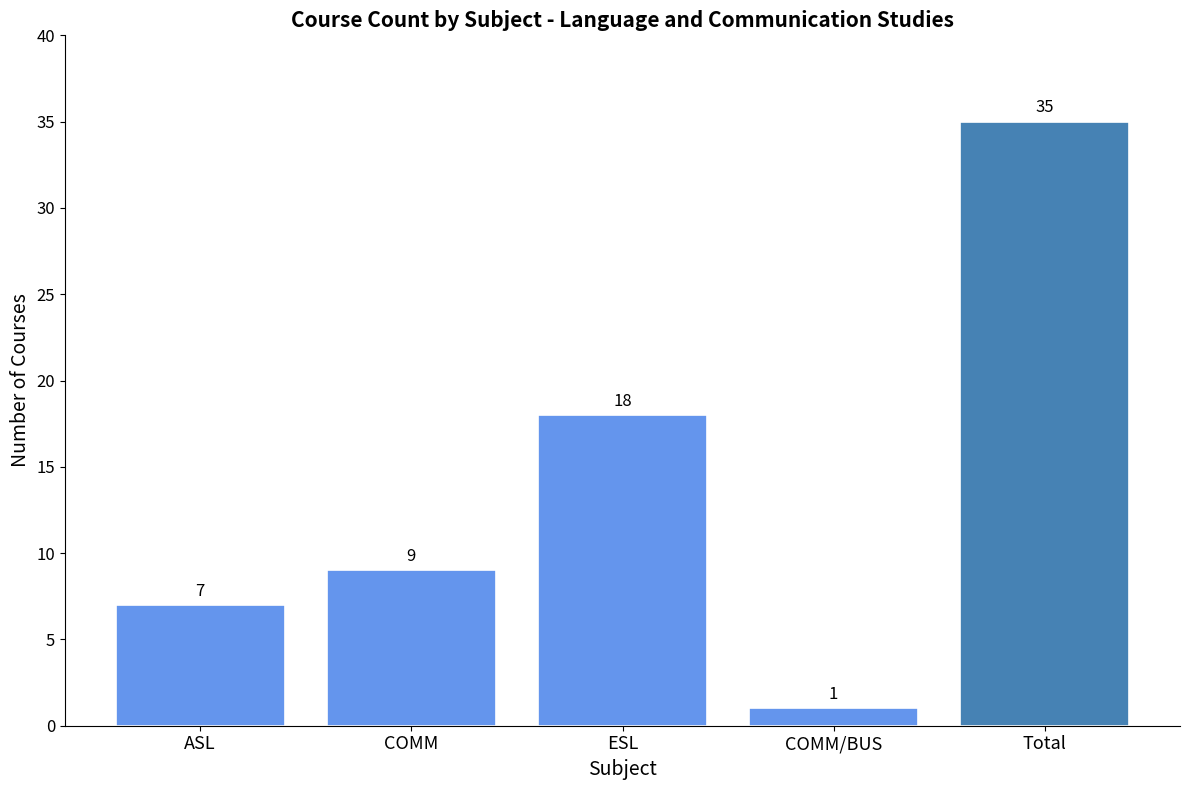

How many bars are there in total?

5